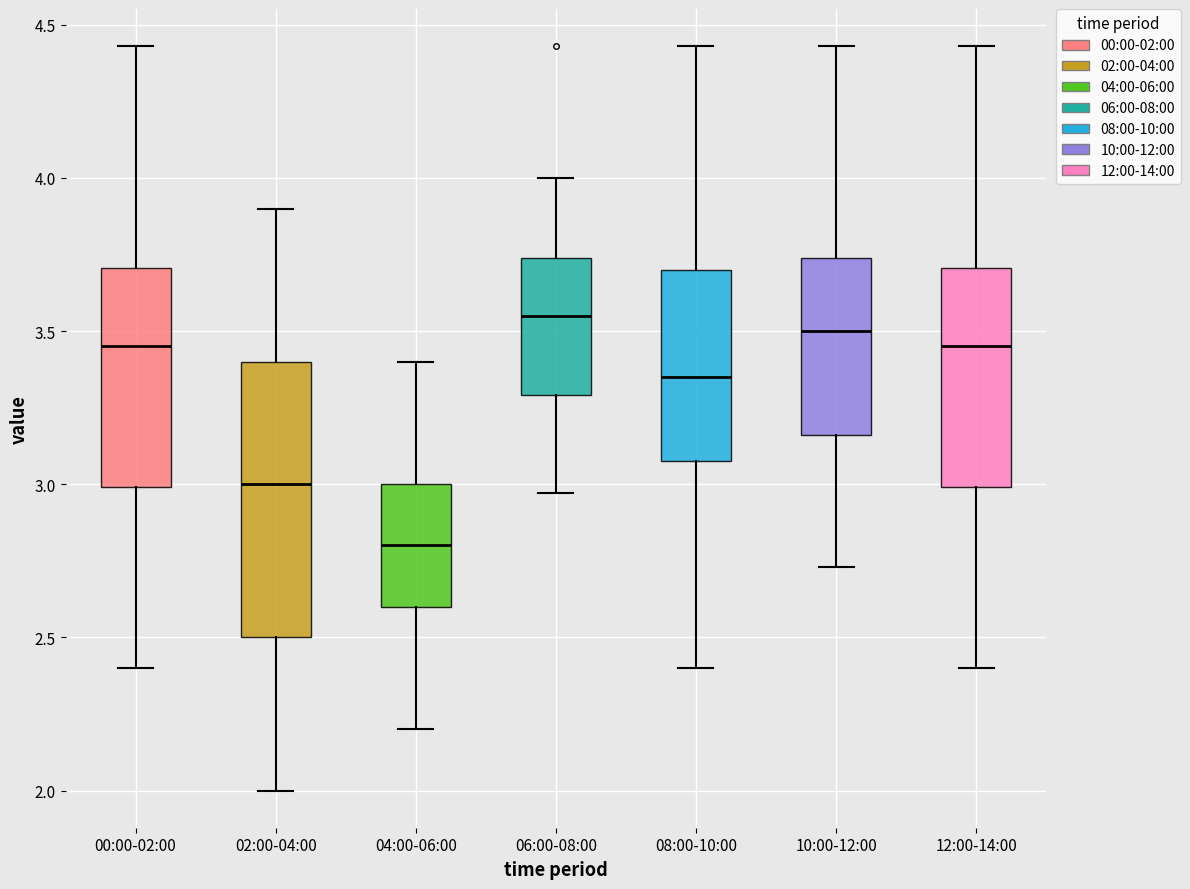

Reading left to right, read every box against the y-axis: the position of its median line, the range the box covers, and the ends of its whiskers. The values are not printed on the chart, so give them approximately, as read against the axis.

00:00-02:00: median 3.45, box 3.00 to 3.70, whiskers 2.40 to 4.45
02:00-04:00: median 3.00, box 2.50 to 3.40, whiskers 2.00 to 3.90
04:00-06:00: median 2.80, box 2.60 to 3.00, whiskers 2.20 to 3.40
06:00-08:00: median 3.55, box 3.30 to 3.75, whiskers 2.95 to 4.00
08:00-10:00: median 3.35, box 3.10 to 3.70, whiskers 2.40 to 4.45
10:00-12:00: median 3.50, box 3.15 to 3.75, whiskers 2.75 to 4.45
12:00-14:00: median 3.45, box 3.00 to 3.70, whiskers 2.40 to 4.45